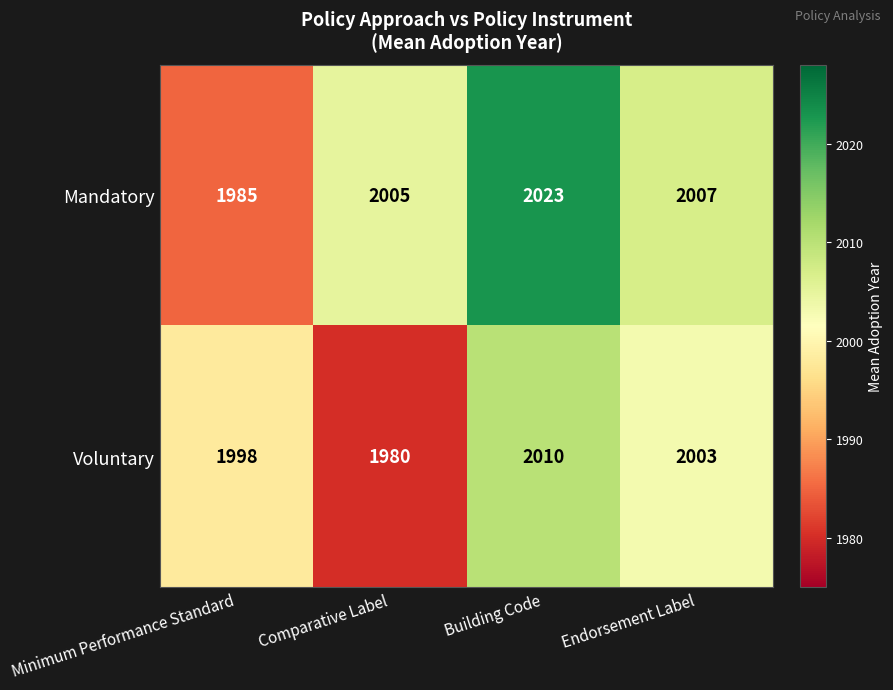

Between Comparative Label and Building Code, which series saw the biggest shift?

Voluntary